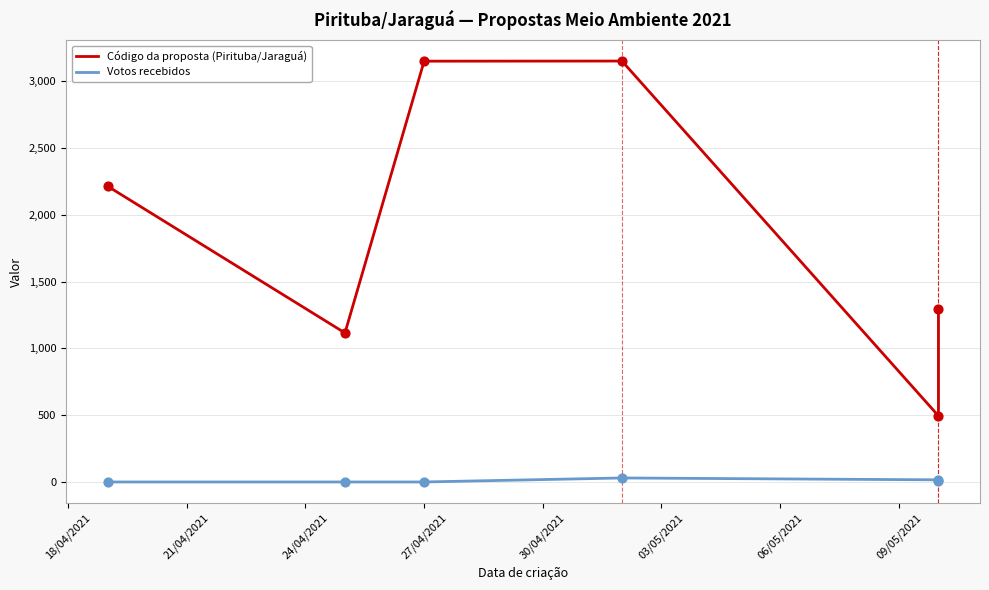

Which series has the largest Y range (max minus min)?

Código da proposta (Pirituba/Jaraguá)